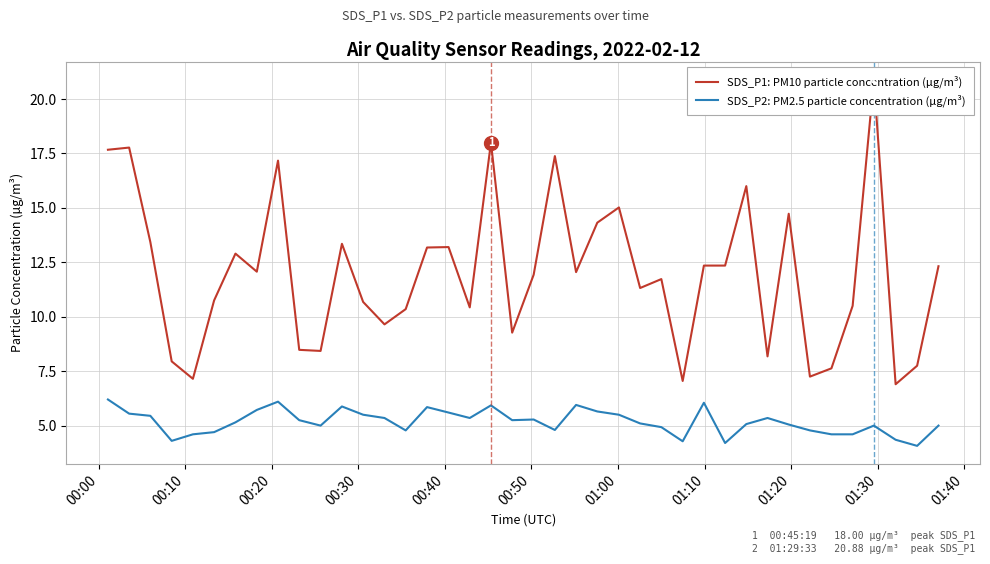

At which label does SDS_P1: PM10 particle concentration (µg/m³) first exceed 12?

00:00